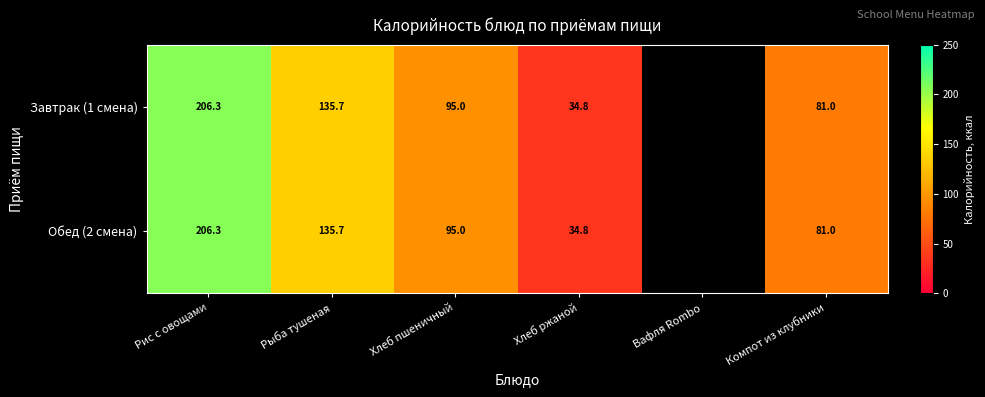

Is the value of Обед (2 смена) at Хлеб пшеничный greater than the value of Завтрак (1 смена) at Рис с овощами?

No